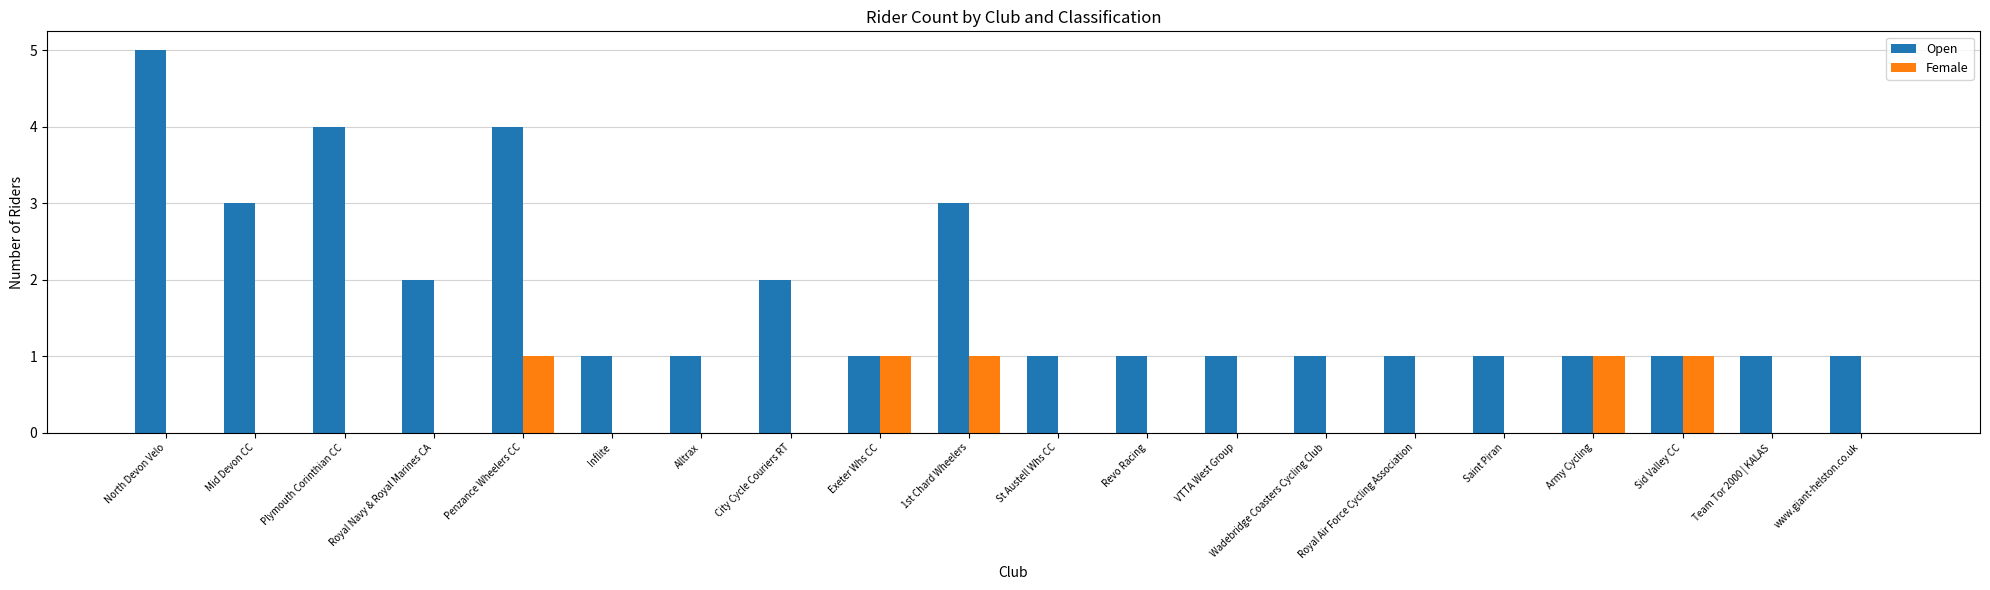

Which label corresponds to the largest value in the chart?

North Devon Velo